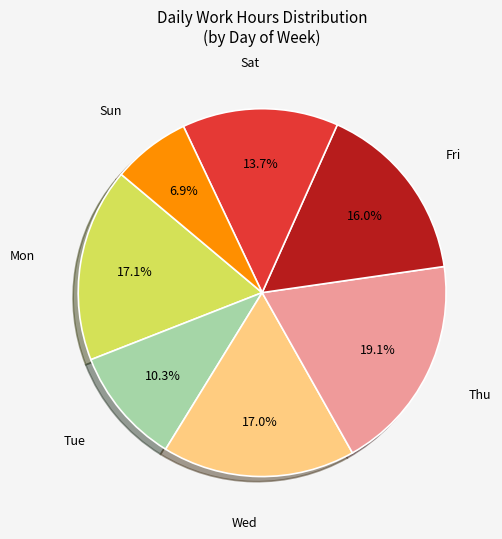

Is there a majority slice in this chart?

No